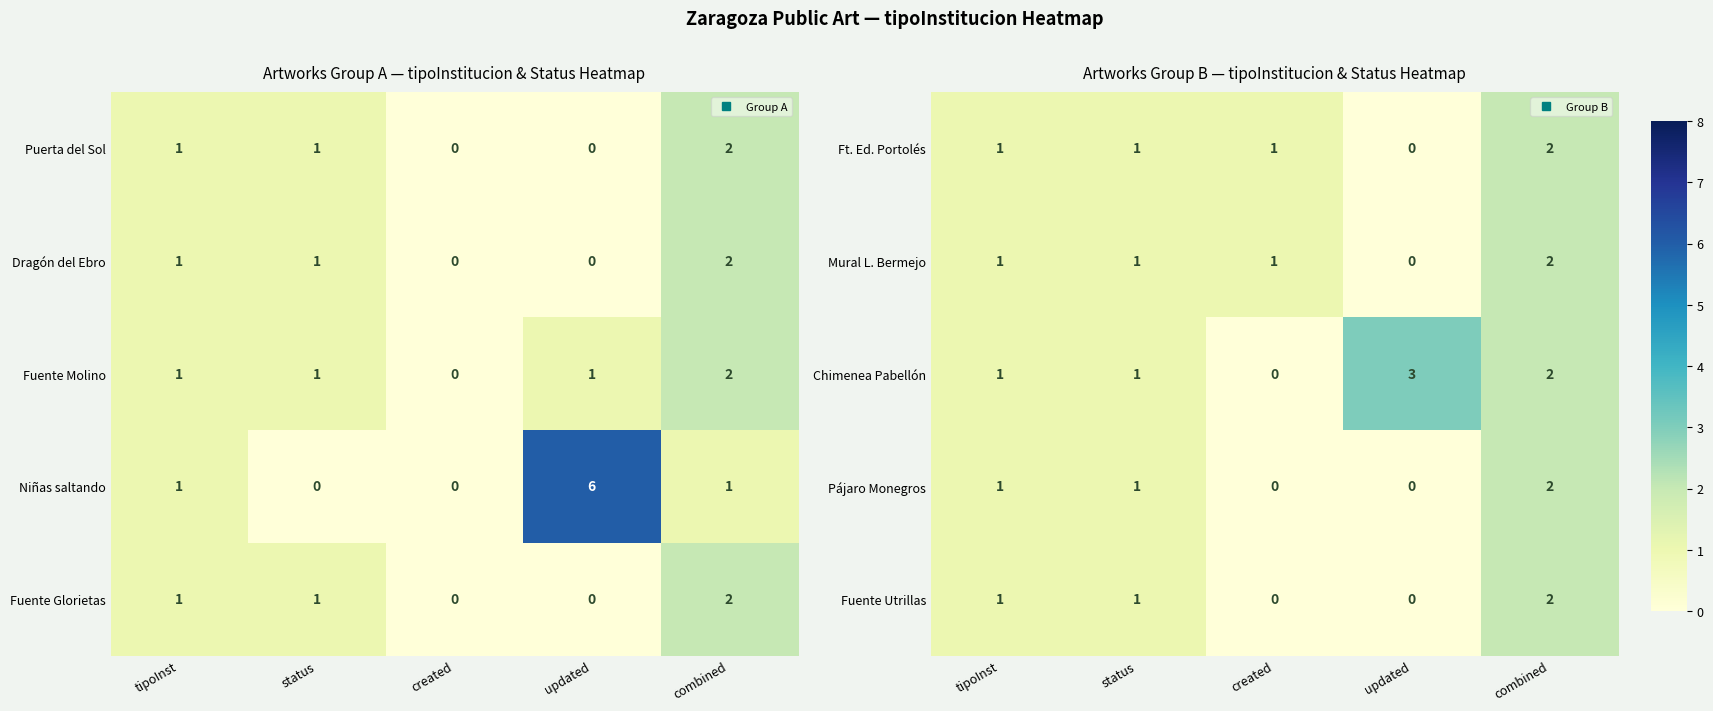

How many series are shown in this chart?

5